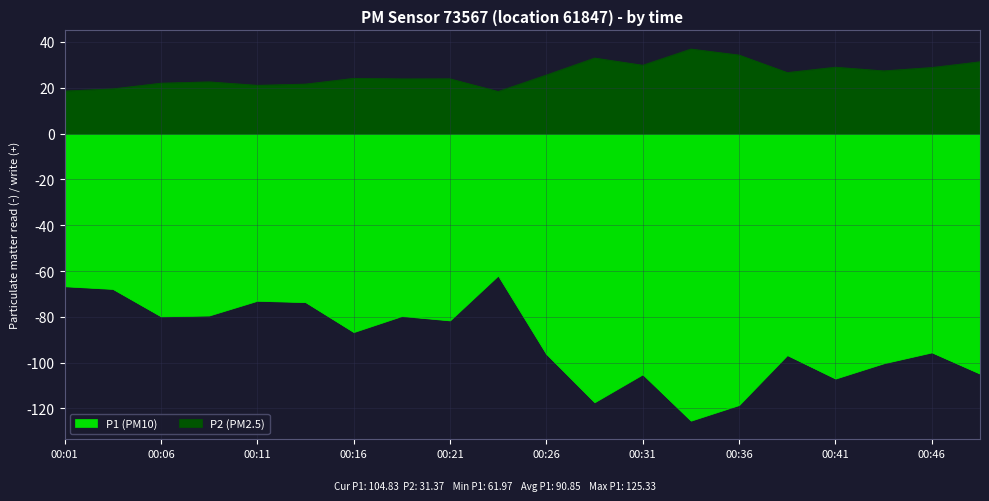

How many interior local valleys does the P1 series have?

6